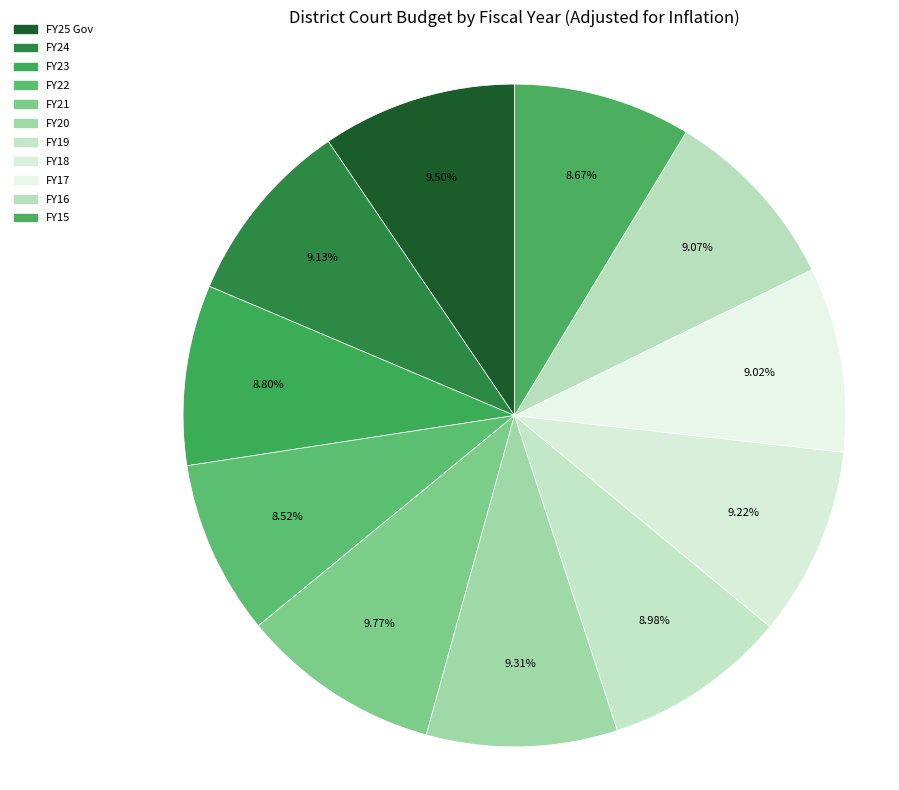

True or false: FY19 accounts for 21% of the total.

False